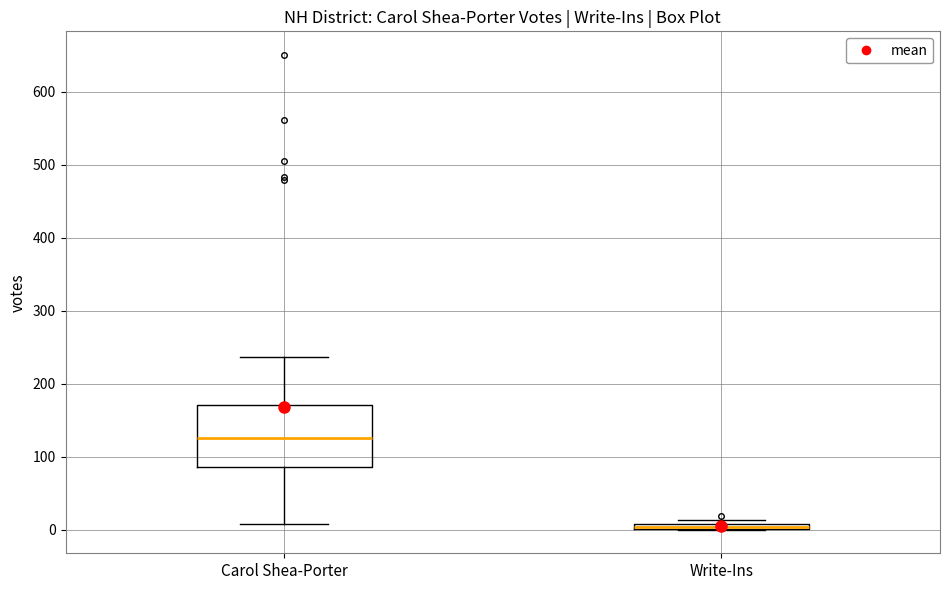

Which box is the tallest, from its lower edge to its upper edge?

Carol Shea-Porter